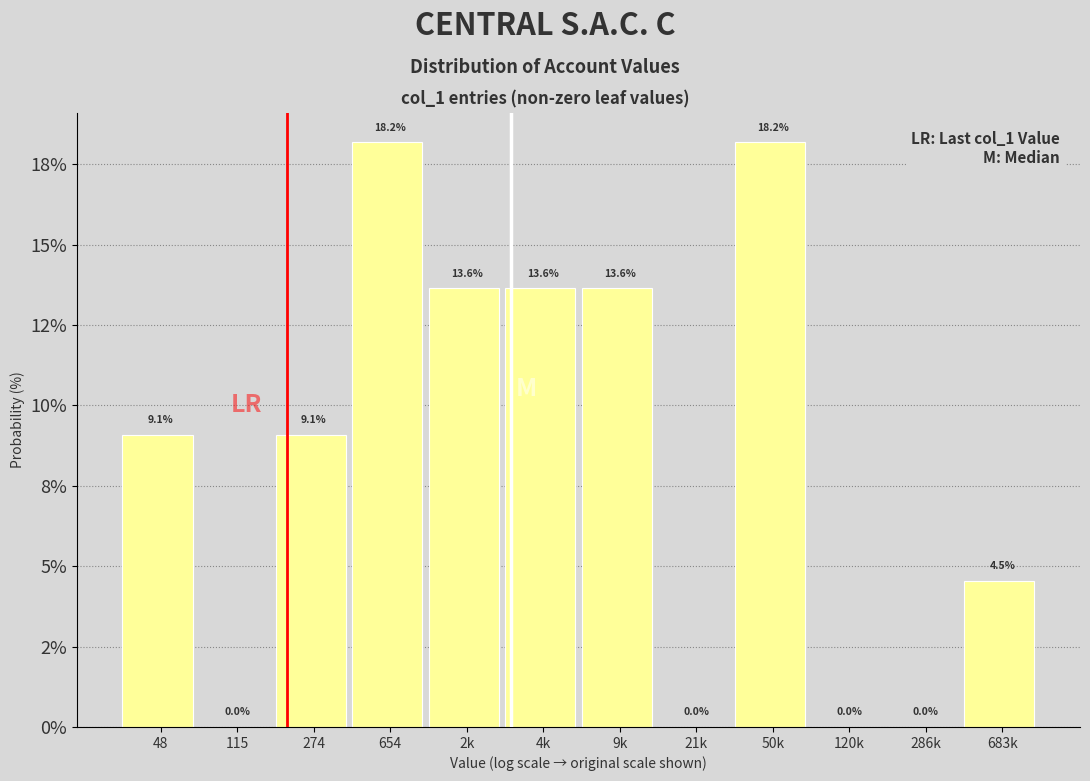

Are the bars horizontal?

No